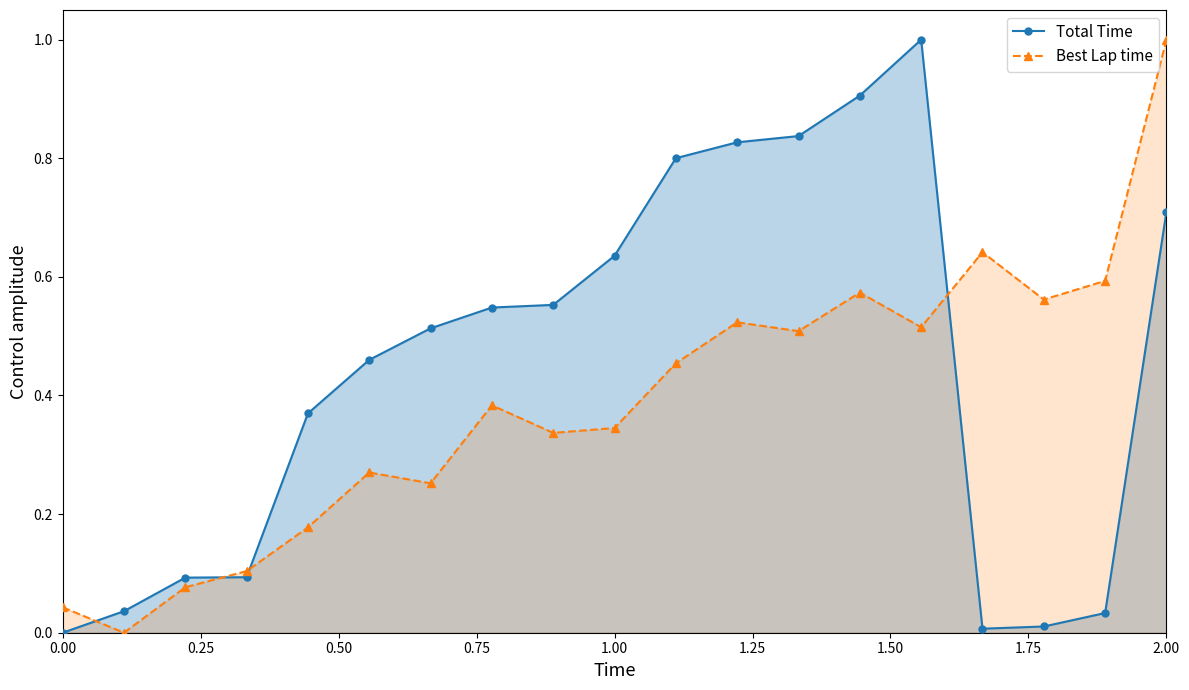

What are all the series names shown in the legend?

Total Time, Best Lap time